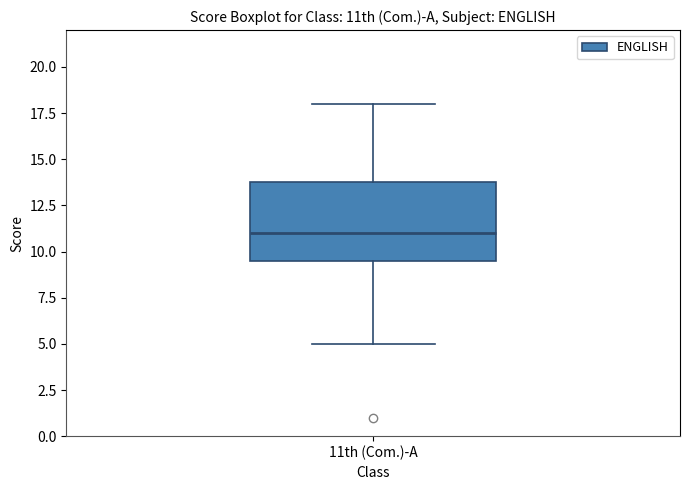

Transcribe this box plot: give where the median line is, the range the box spans, and where the two whiskers end, as read against the y-axis. The values are not printed on the chart, so give them approximately, as read against the axis.

median 11.0, box 9.5 to 14.0, whiskers 5.0 to 18.0